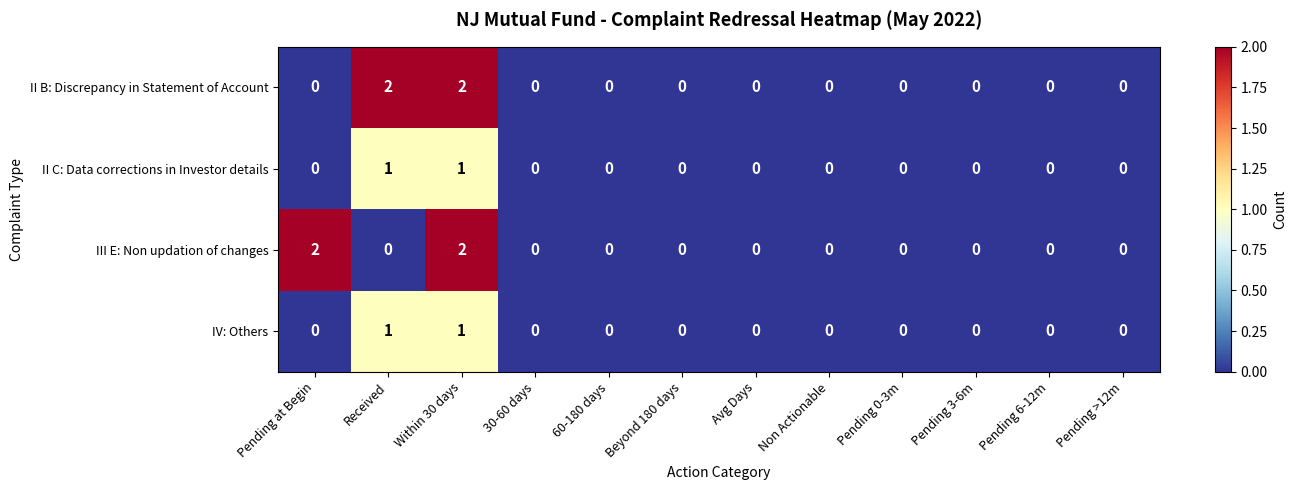

What is the sum of all III E: Non updation of changes values?

4